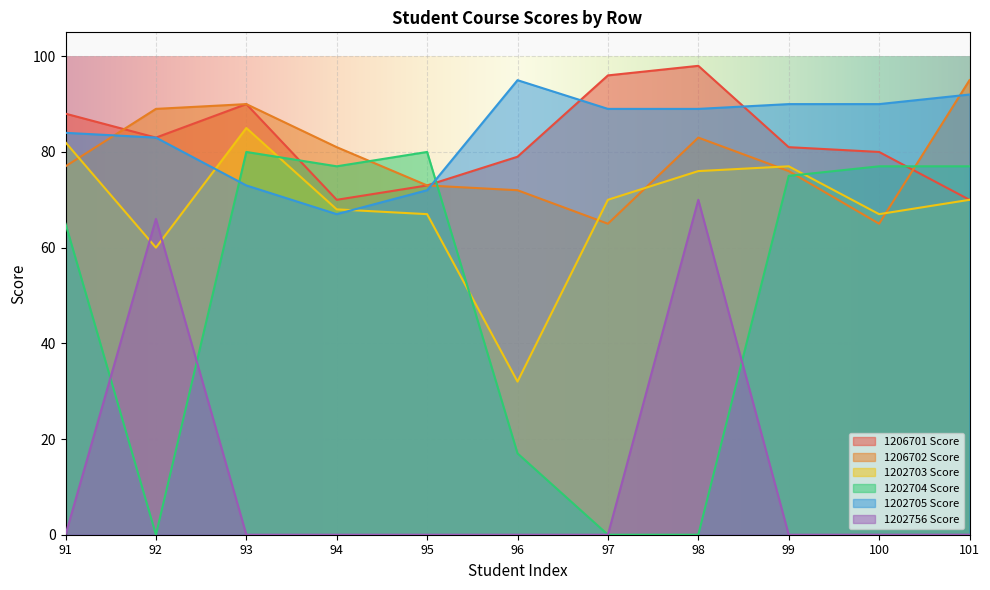

What is the value of the 1206702 Score point at the 11th from the left?

95